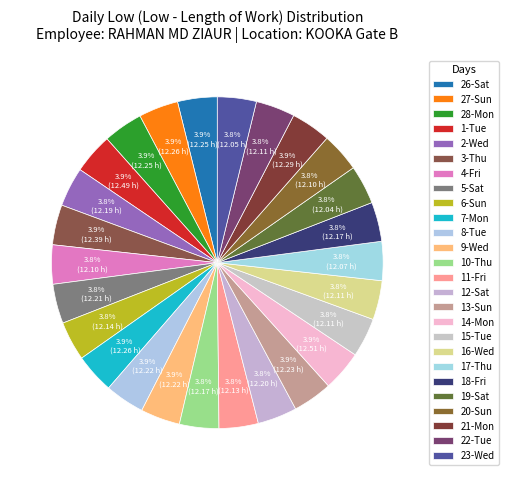

To the nearest percent, what portion does 23-Wed represent?

4%